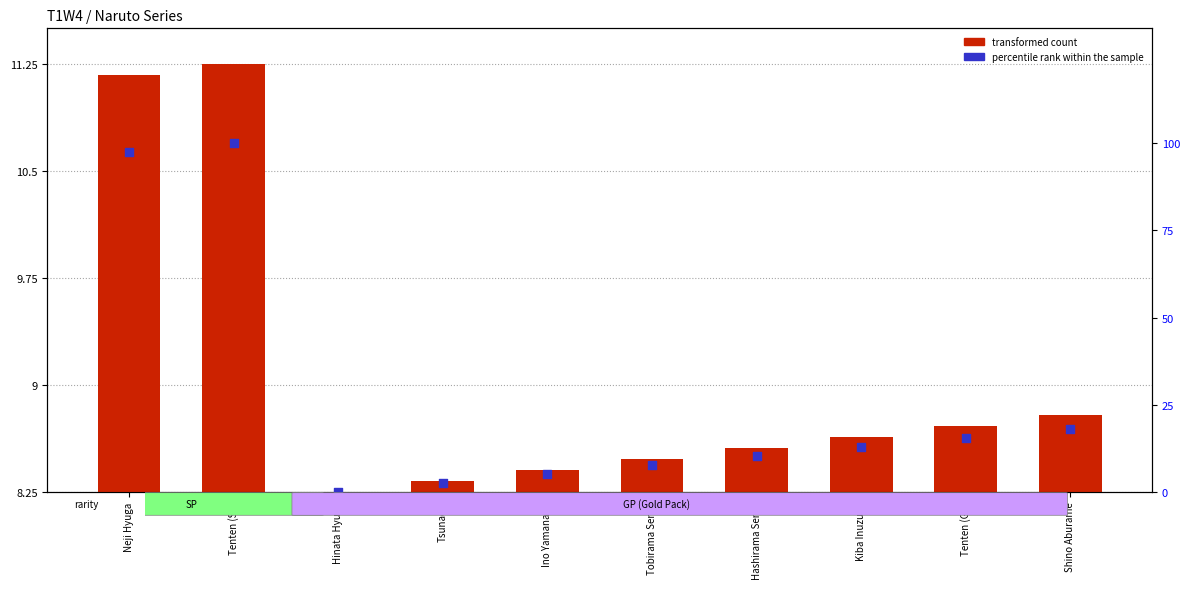

Is the value of percentile rank within the sample at Tsunade greater than the value of transformed count at Hinata Hyuga?

No